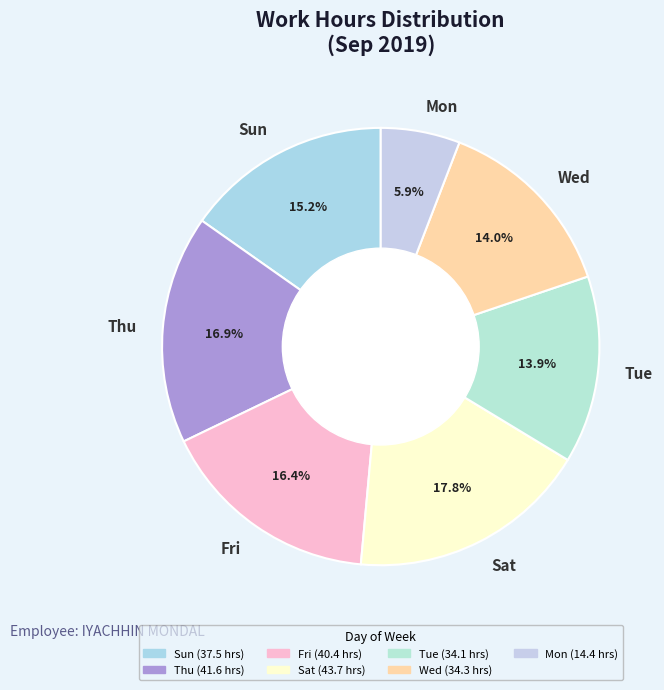

Does any single category account for the majority?

No